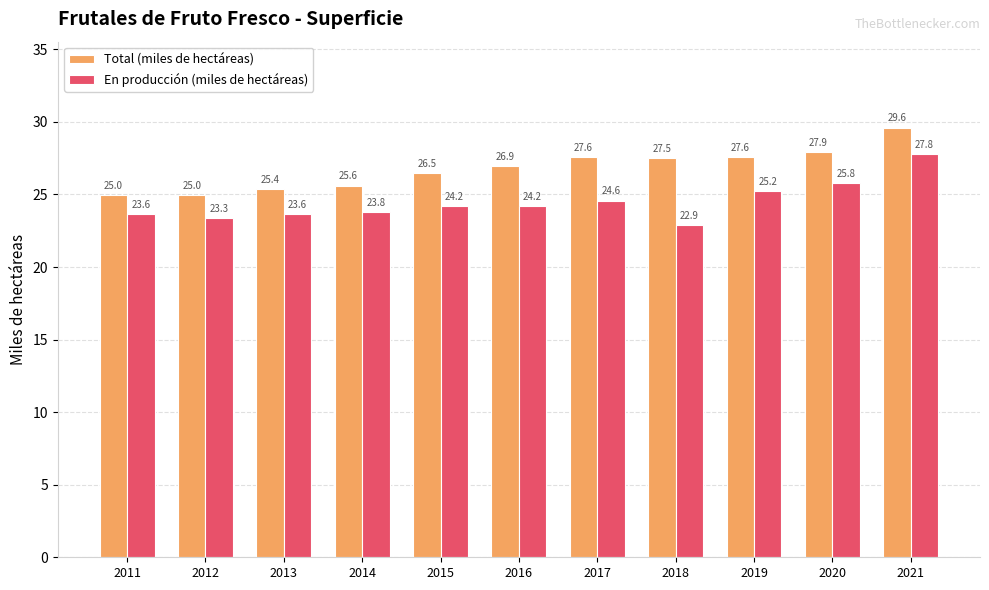

Between 2014 and 2020, which series saw the biggest shift?

Total (miles de hectáreas)